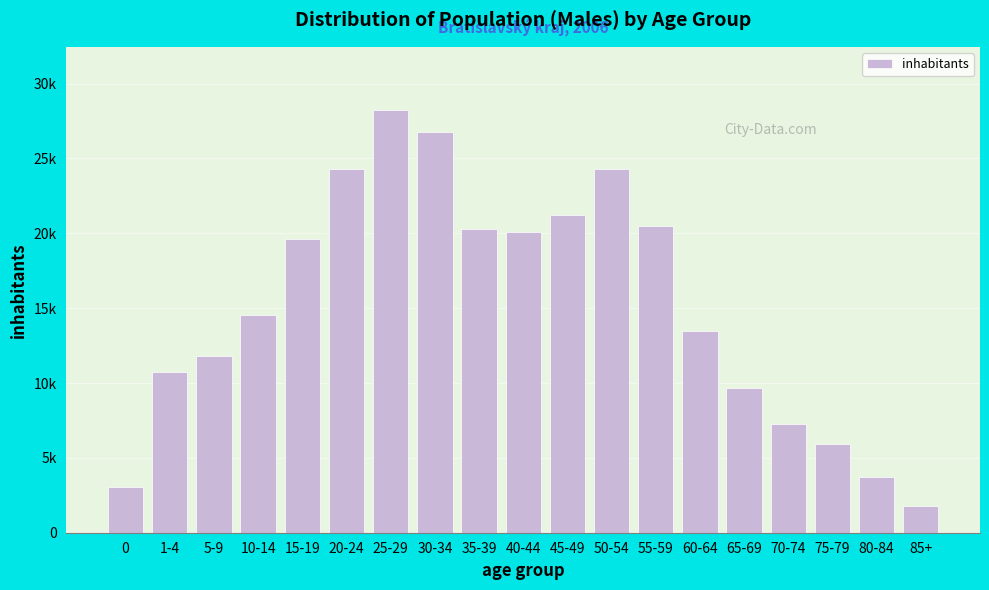

Does the chart contain any negative values?

No